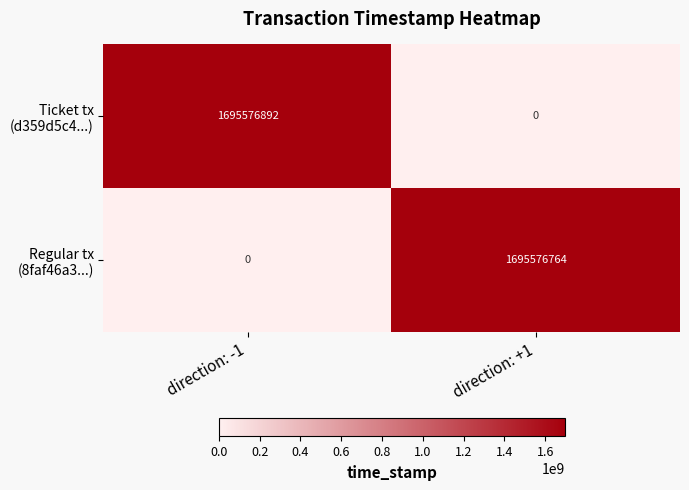

What is the greatest value displayed?

1695576892